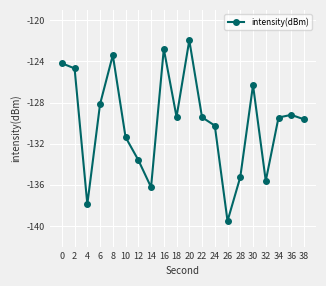

What is the sum of the values at 6 and 38?

-257.8